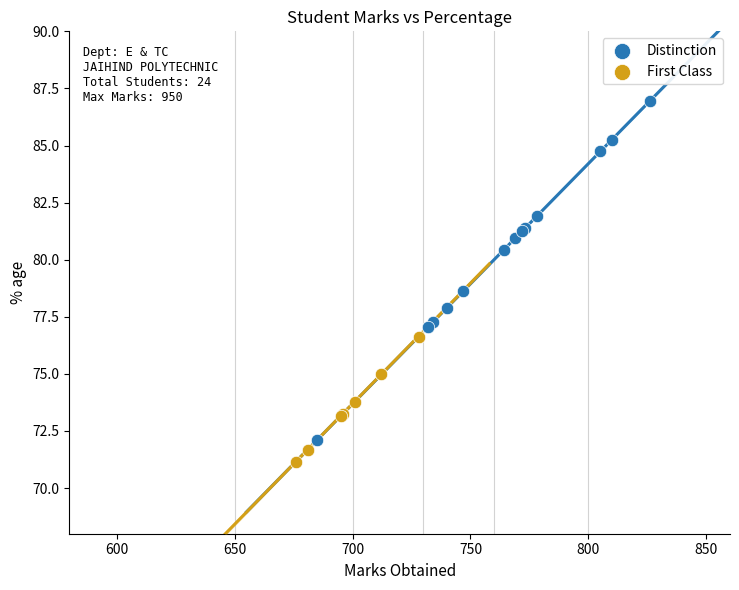

Which series has the largest Y range (max minus min)?

Distinction